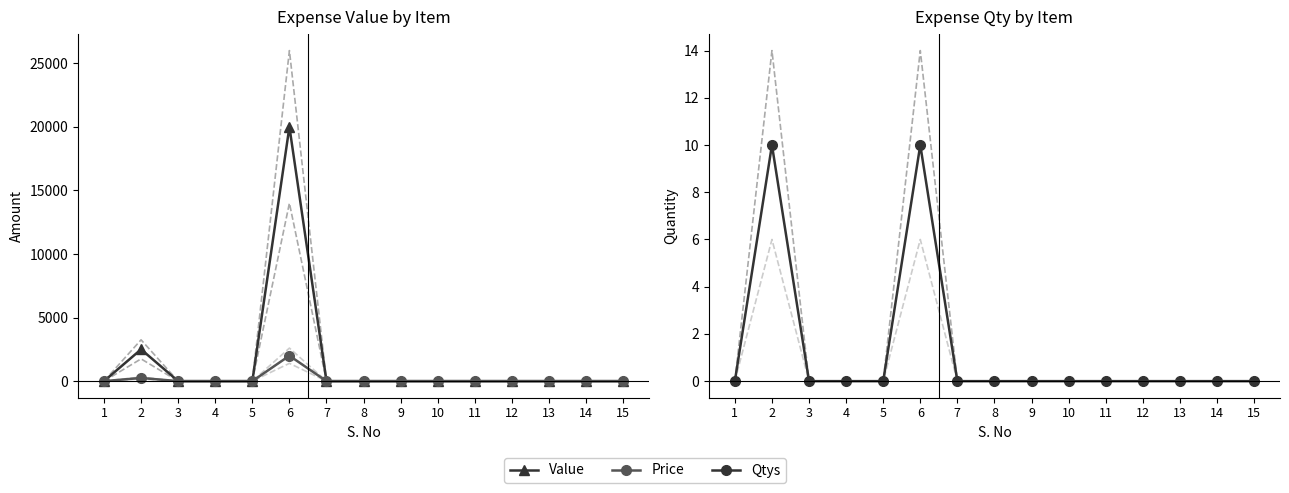

What are all the series names shown in the legend?

Value, Price, Qtys